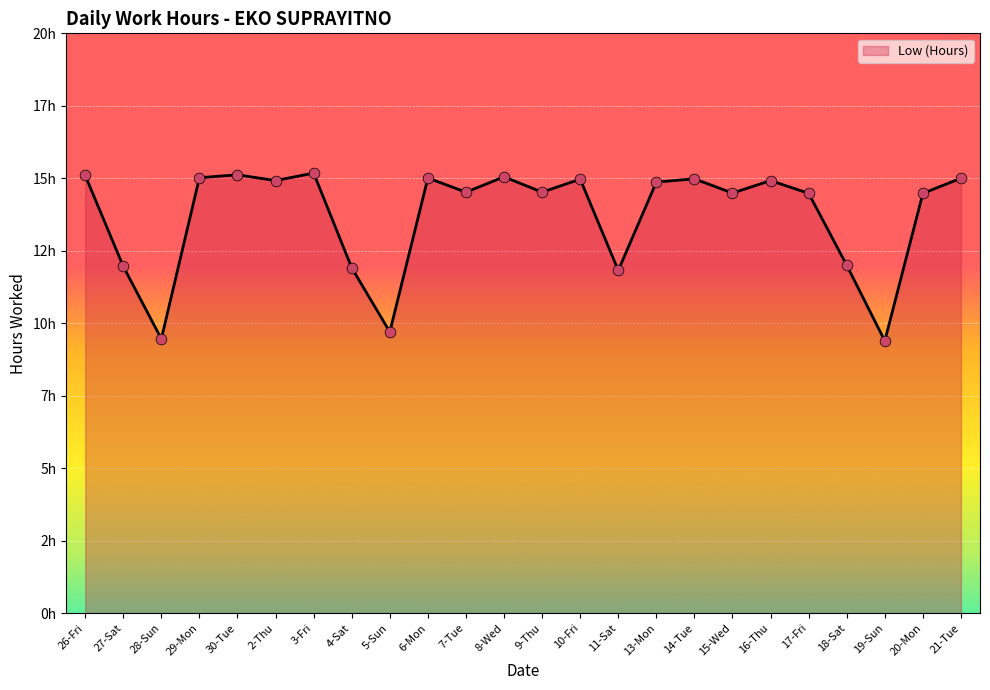

What is the change in value from 10-Fri to 18-Sat?

-3.0